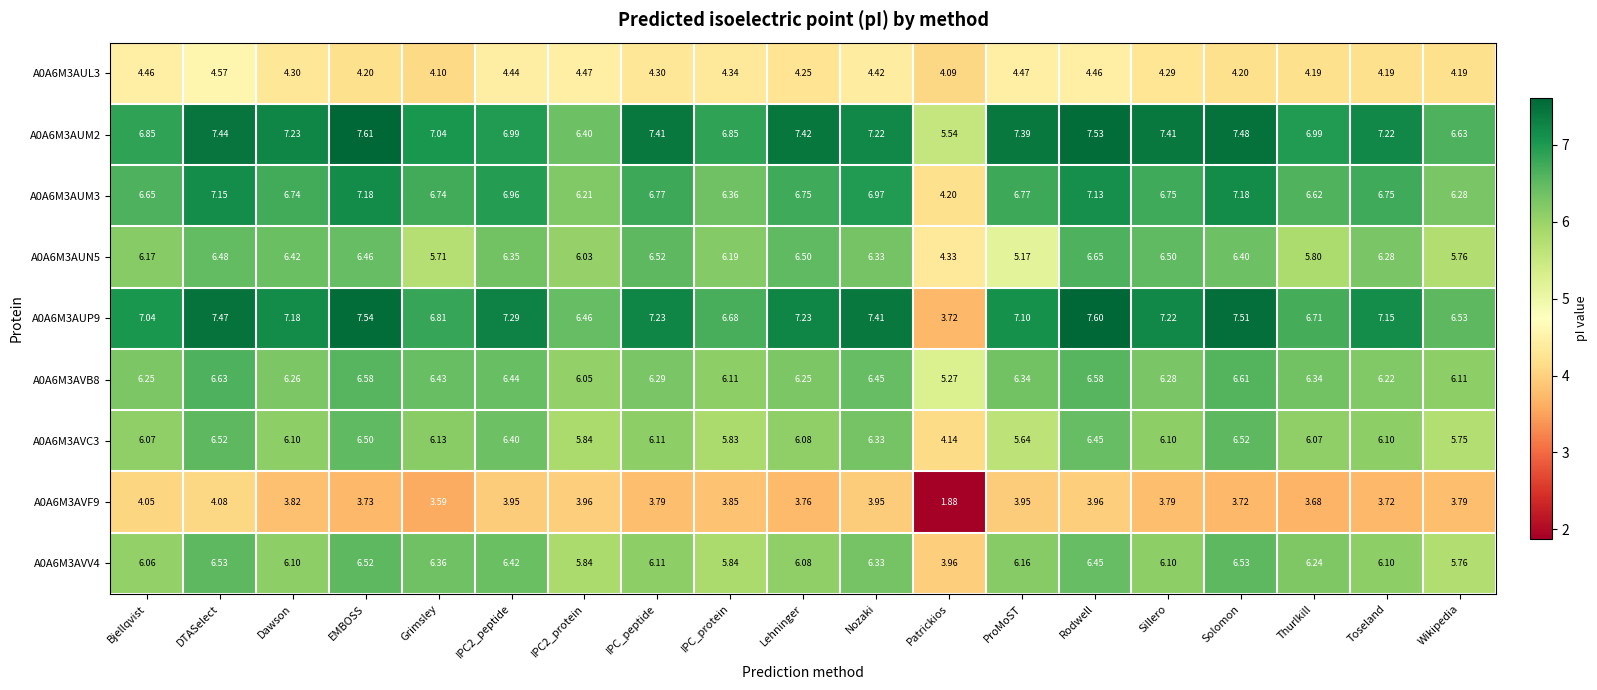

At which category is the sum across all series the highest?

DTASelect